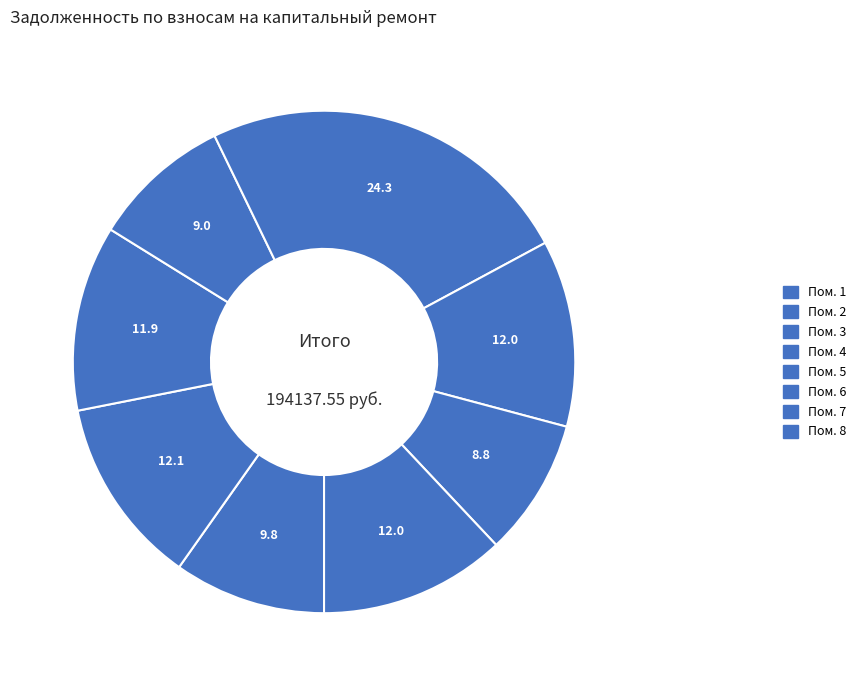

Which category has the smallest portion of the pie?

7